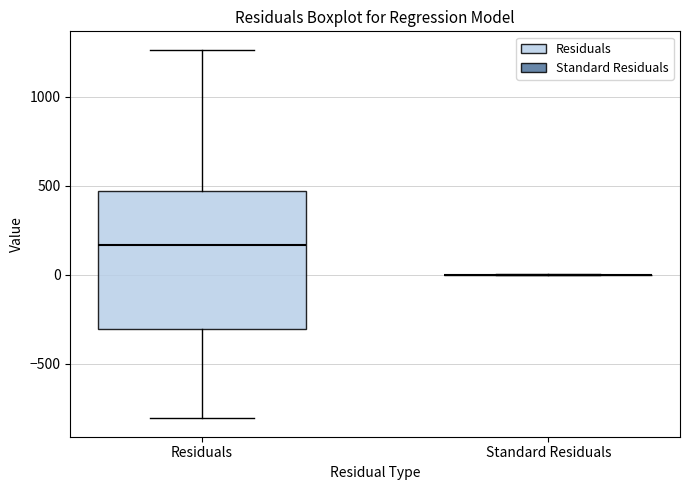

Reading left to right, read every box against the y-axis: the position of its median line, the range the box covers, and the ends of its whiskers. The values are not printed on the chart, so give them approximately, as read against the axis.

Residuals: median 150, box -300 to 450, whiskers -800 to 1250
Standard Residuals: box collapsed to a line at 0, whiskers 0 to 0